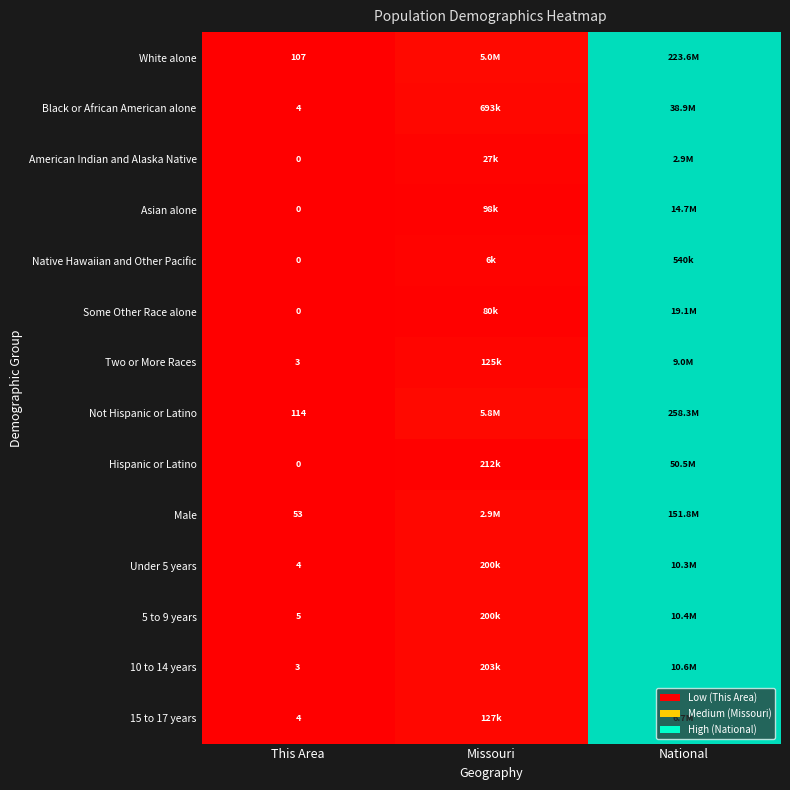

Is the value of Hispanic or Latino at This Area greater than the value of 5 to 9 years at This Area?

No